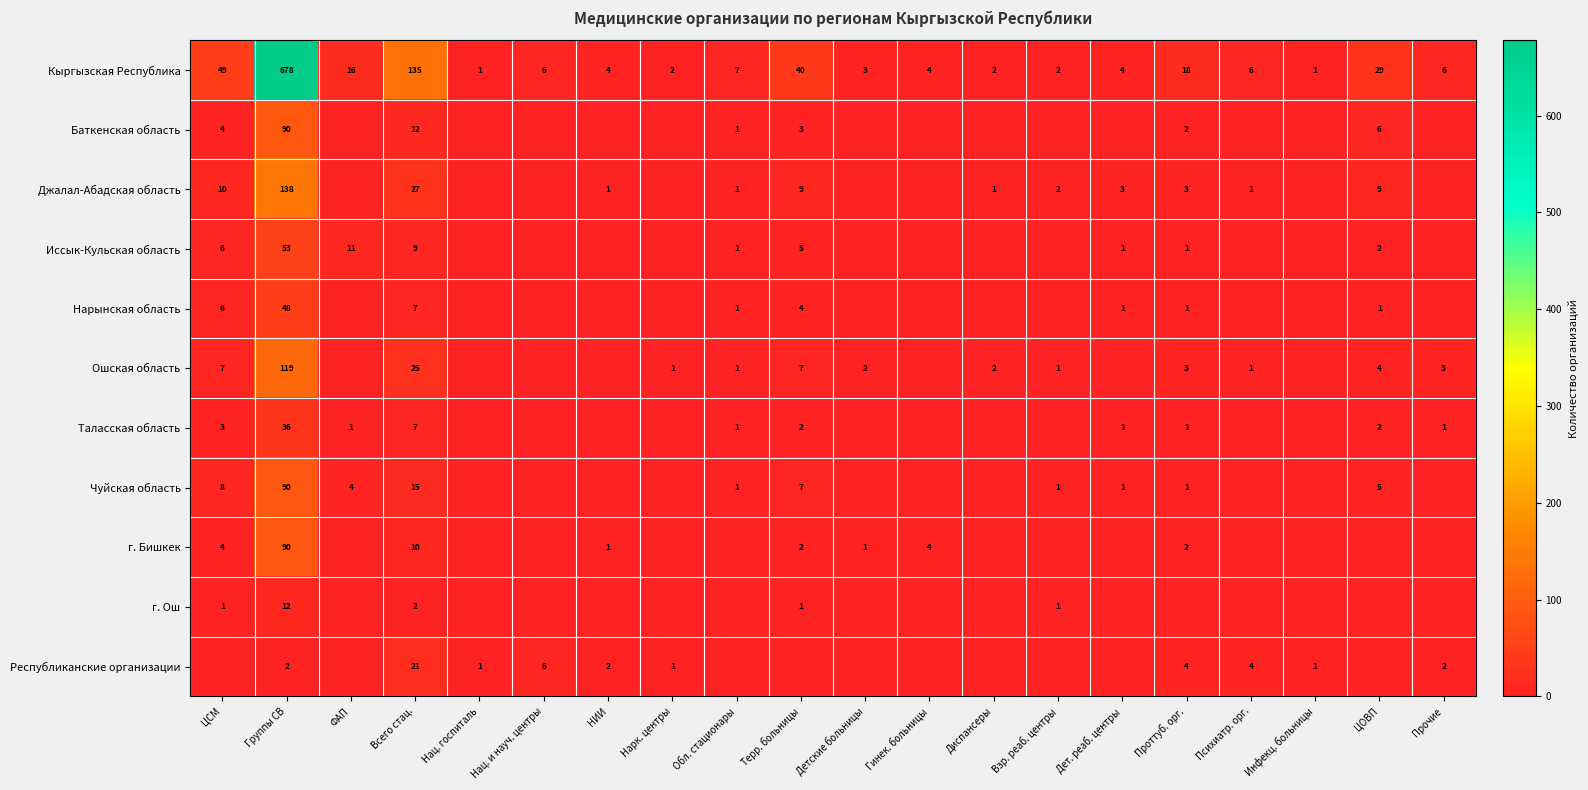

Is the value of Ошская область at Диспансеры greater than the value of Кыргызская Республика at Проттуб. орг.?

No